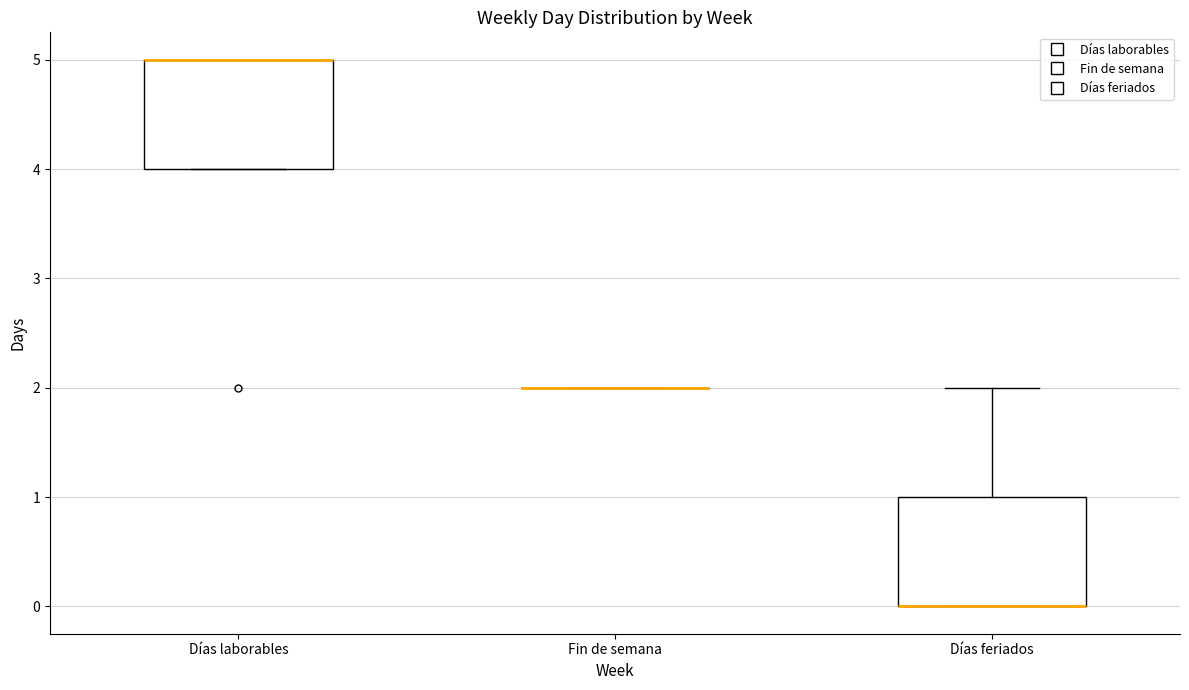

Reading left to right, transcribe this box plot: for each box, give where its median line is, the range the box spans, and where its two whiskers end, as read against the y-axis. The values are not printed on the chart, so give them approximately, as read against the axis.

Días laborables: median 5 (drawn on the box's upper edge), box 4 to 5, whiskers 4 to 5
Fin de semana: box collapsed to a line at 2, whiskers 2 to 2
Días feriados: median 0 (drawn on the box's lower edge), box 0 to 1, whiskers 0 to 2